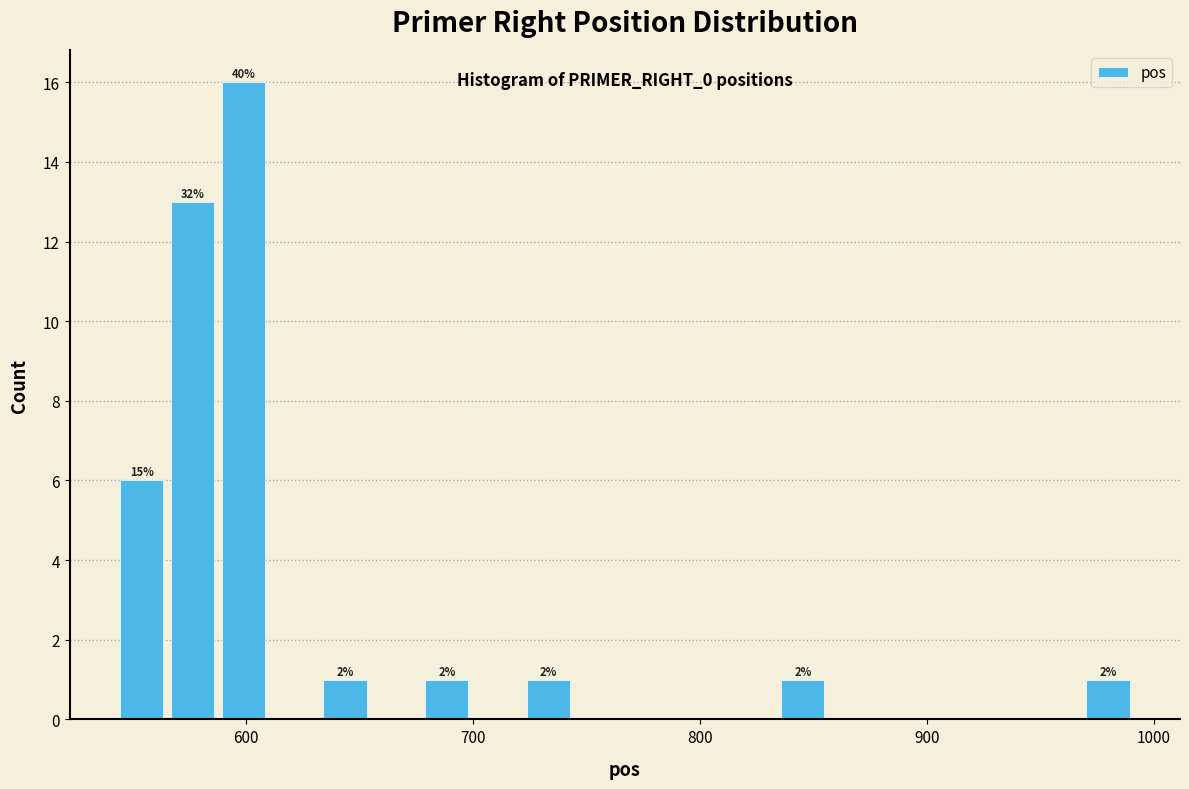

Around what value on the x-axis is the tallest bar? Give the approximate position of its centre, as read against the axis.

600